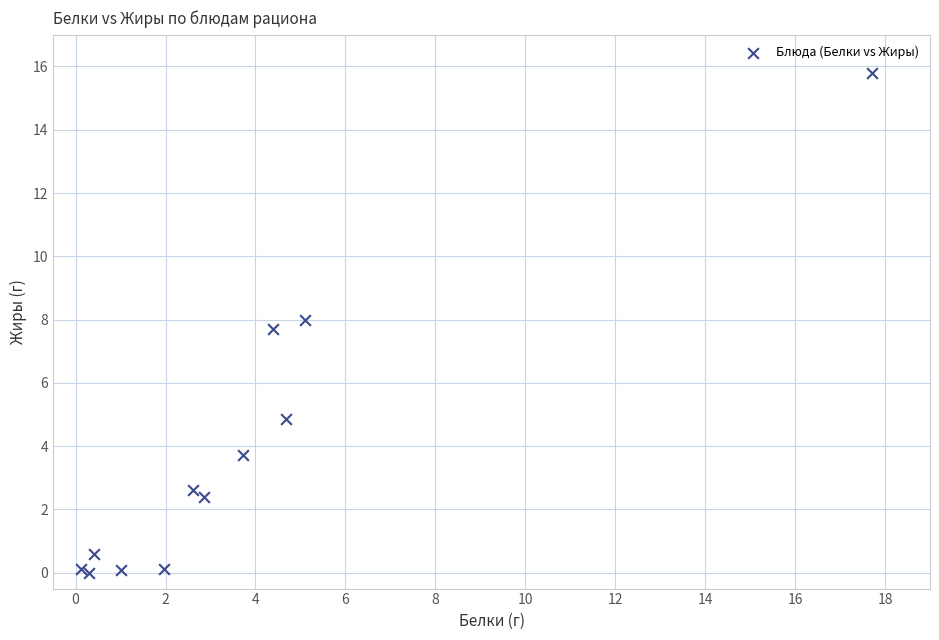

What Y value in the scatter plot is closest to 7?

7.7